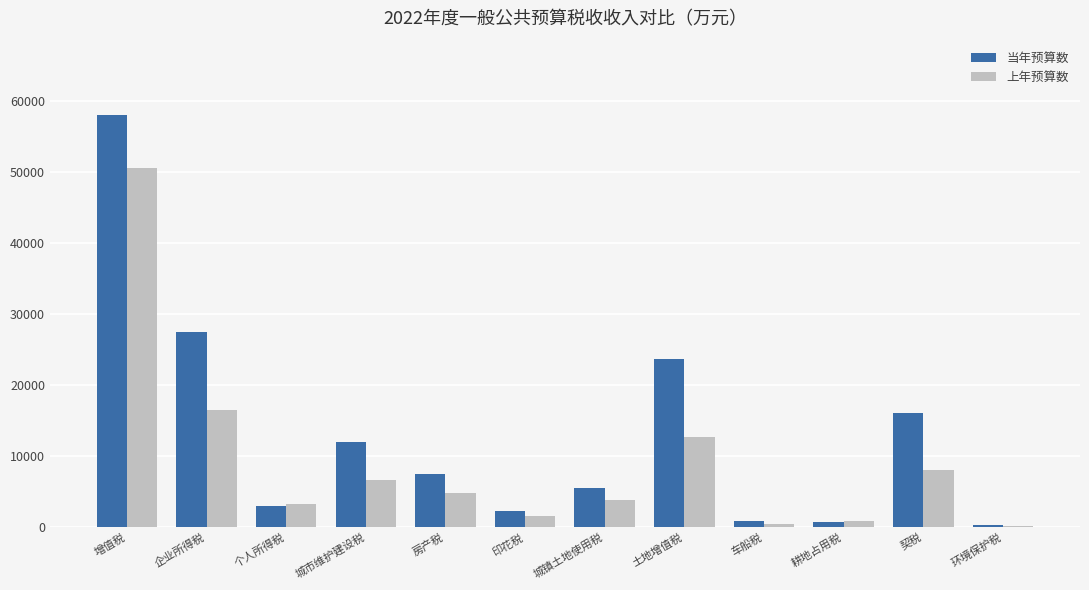

The value of 当年预算数 at 房产税 is 7450. True or false?

True